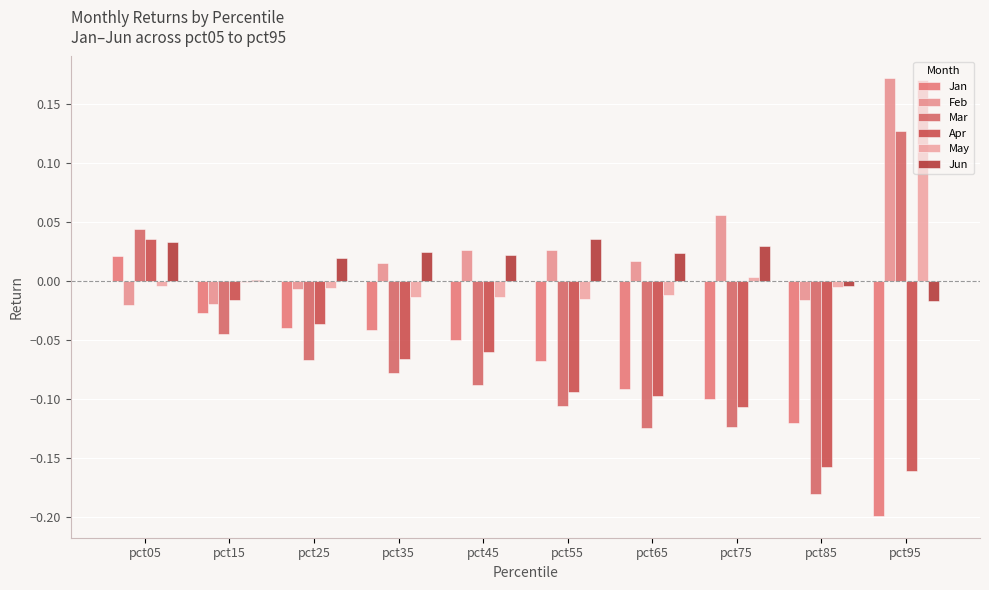

Are the bars horizontal?

No